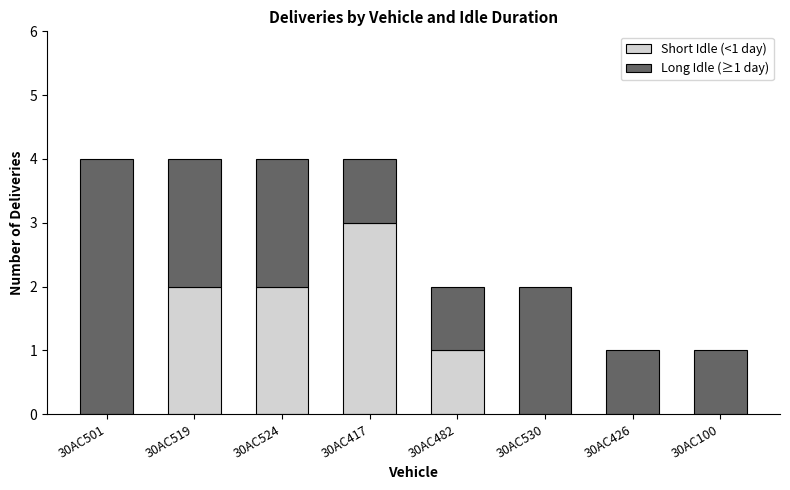

Which category has the highest value in the Short Idle (<1 day) series?

30AC417